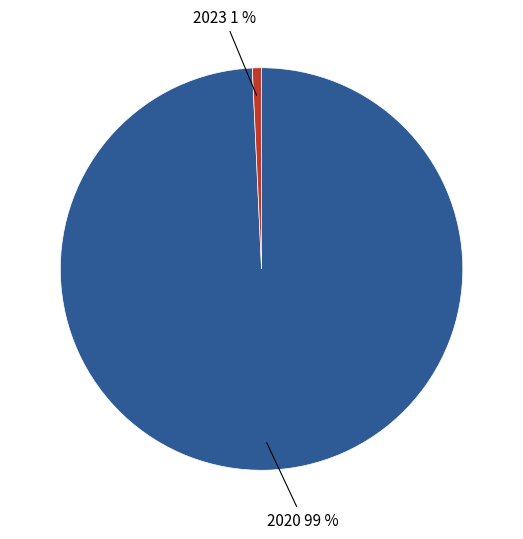

How many slices are in this pie chart?

2